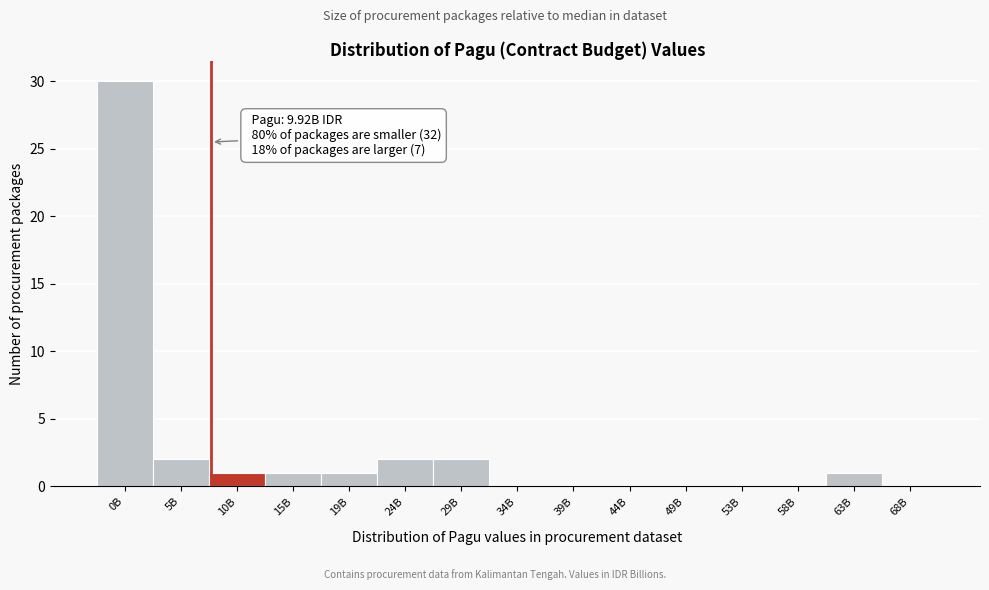

Reading right to left, transcribe all the data shown in this chart.

68B=0	63B=1	58B=0	53B=0	49B=0	44B=0	39B=0	34B=0	29B=2	24B=2	19B=1	15B=1	10B=1	5B=2	0B=30